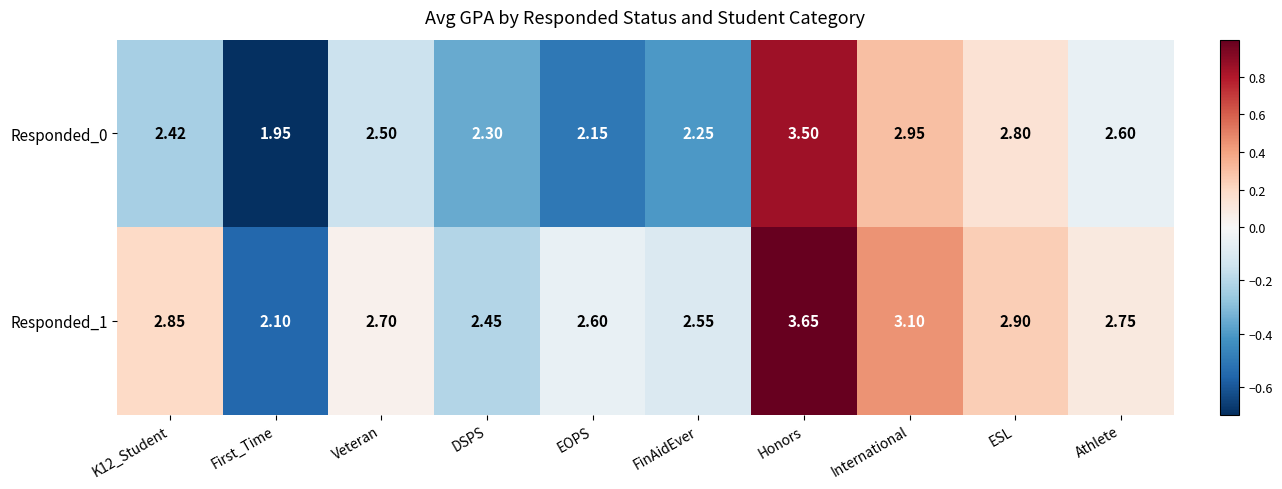

What is the total value across all series at Honors?

7.2